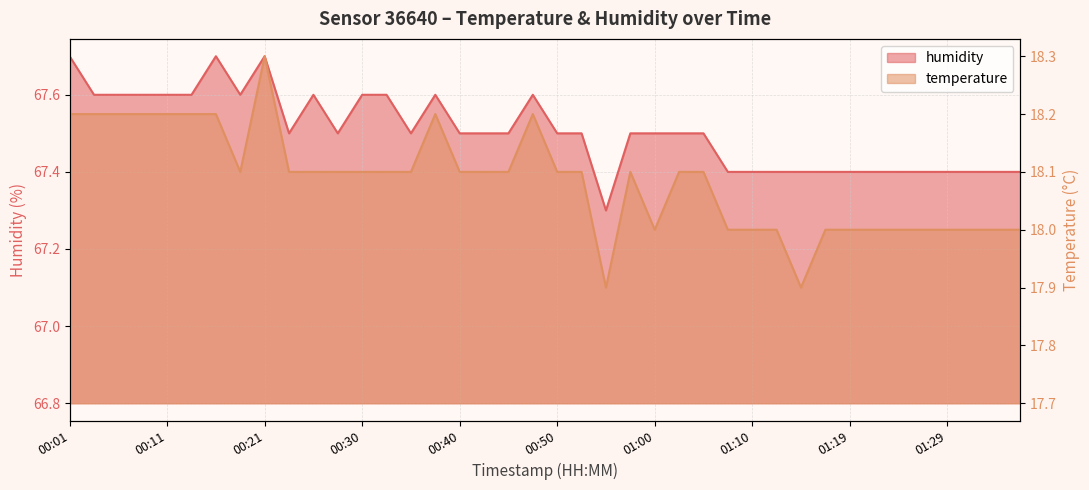

At which category is the sum across all series the highest?

00:21